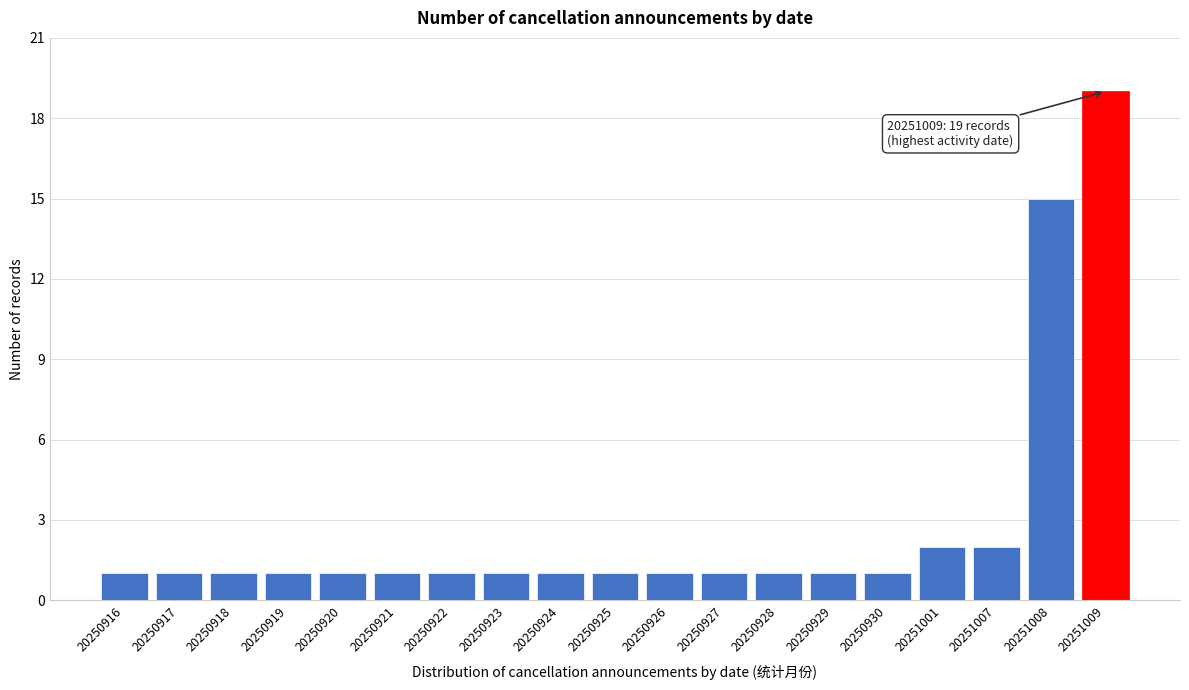

Reading left to right, what are all the values shown in this chart?

20250916=1	20250917=1	20250918=1	20250919=1	20250920=1	20250921=1	20250922=1	20250923=1	20250924=1	20250925=1	20250926=1	20250927=1	20250928=1	20250929=1	20250930=1	20251001=2	20251007=2	20251008=15	20251009=19